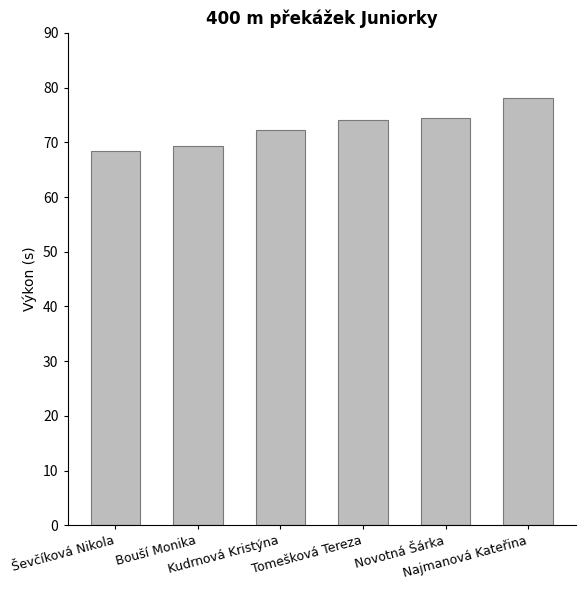

Reading right to left, what are all the values shown in this chart?

Najmanová Kateřina=78.1	Novotná Šárka=74.5	Tomešková Tereza=74.0	Kudrnová Kristýna=72.3	Bouší Monika=69.3	Ševčíková Nikola=68.5